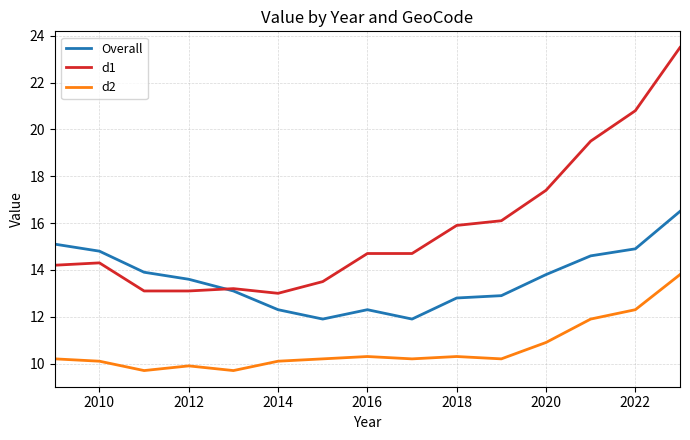

Does the chart have visible grid lines?

Yes